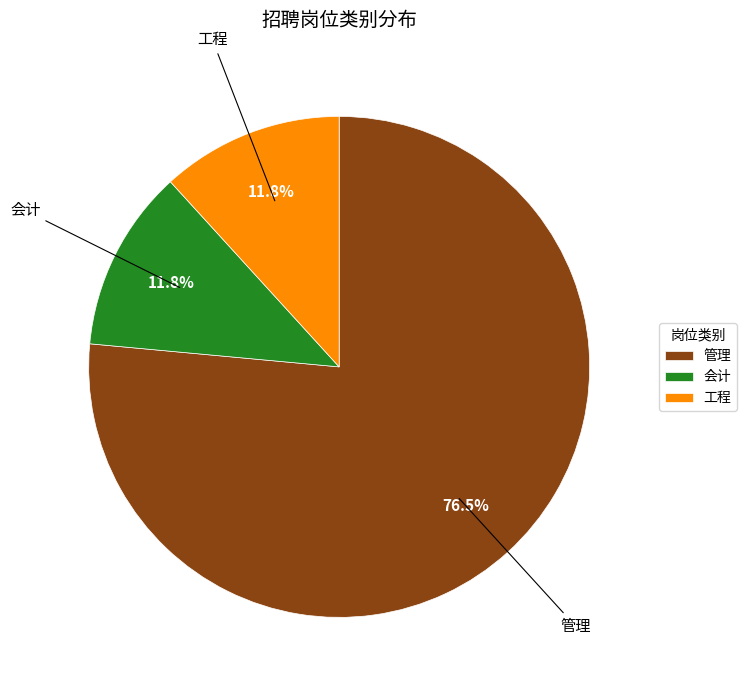

Count the number of slices in the pie.

3